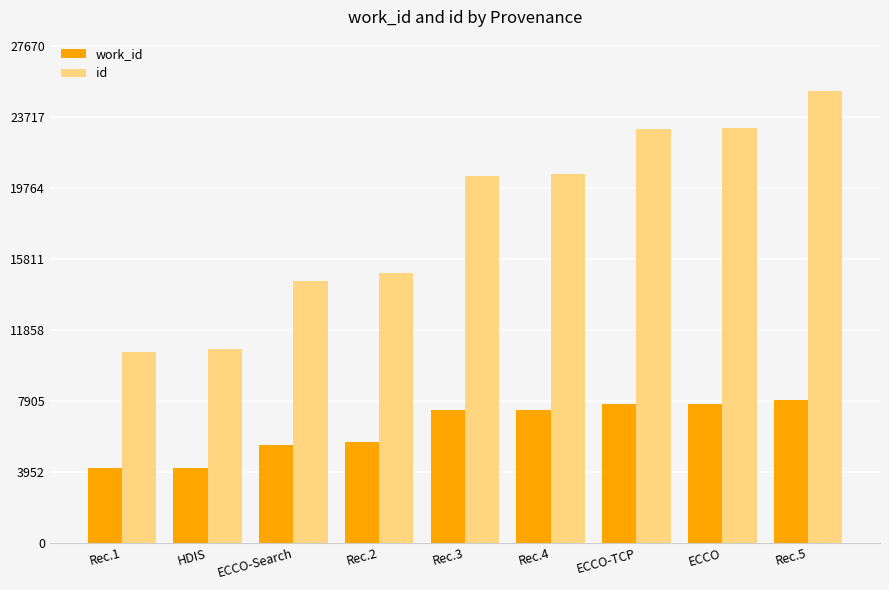

Which series has the largest total across all categories?

id